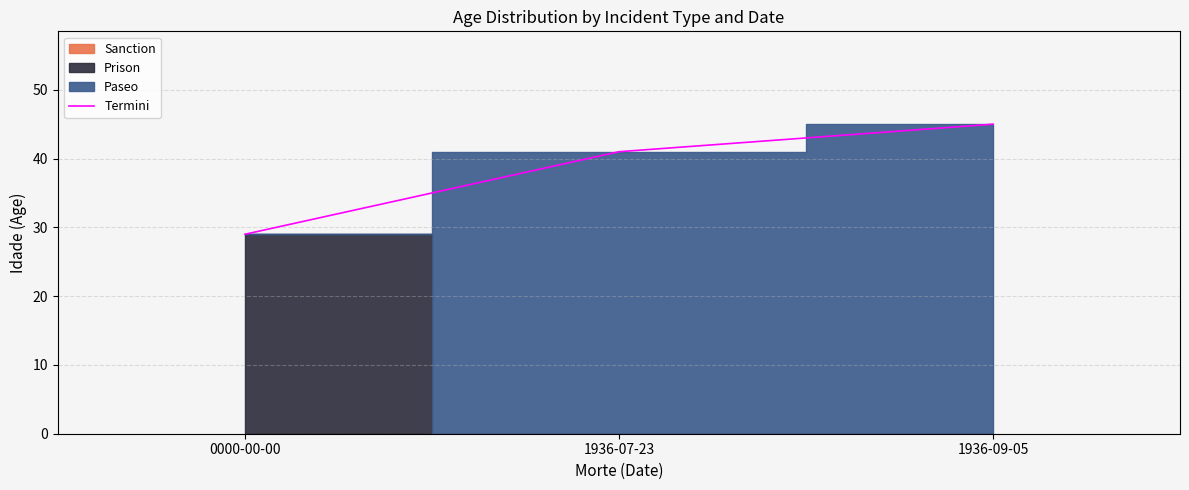

What is the ratio of the value at 1936-09-05 to the value at 1936-07-23?

1.1